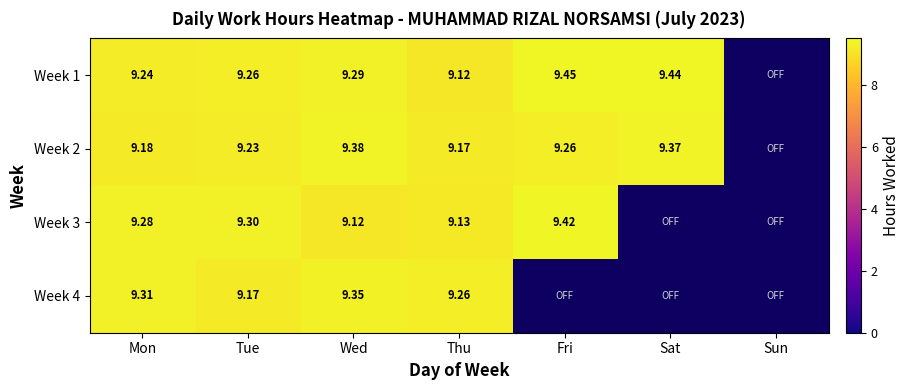

List the labels in order of Week 3 value, largest first.

Fri, Tue, Mon, Thu, Wed, Sat, Sun